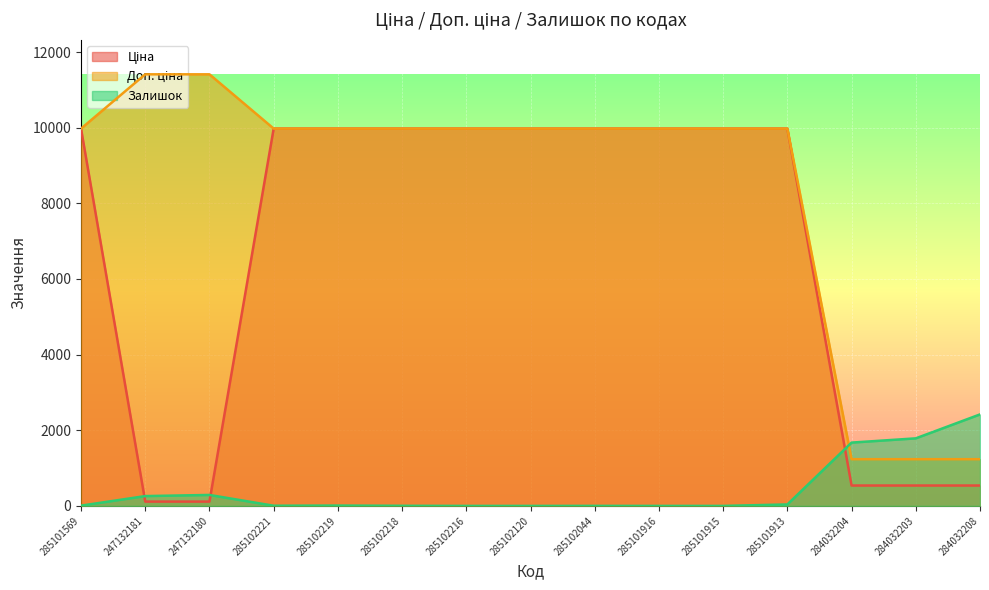

At which category is the sum across all series the highest?

285101913